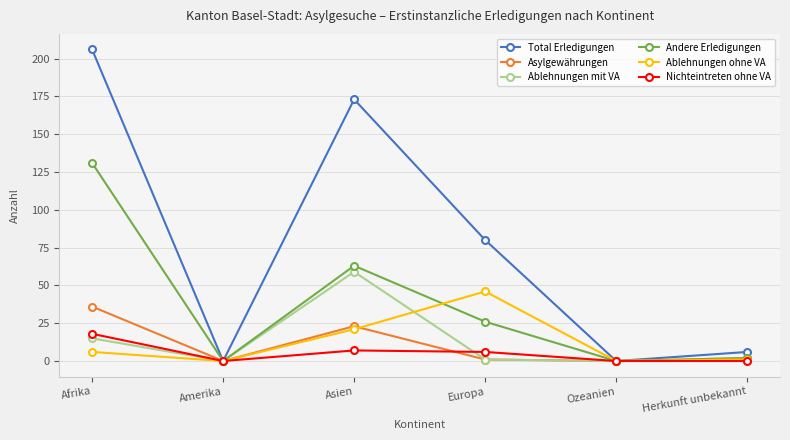

Count the number of categories in the chart.

6